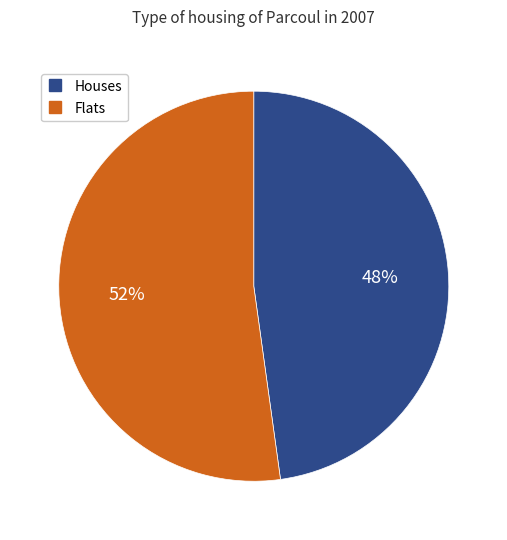

Is there a majority slice in this chart?

Yes